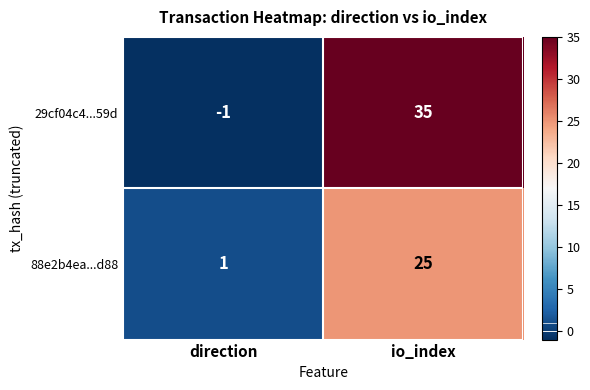

What is the difference between the maximum and minimum values in the 88e2b4ea...d88 series?

24